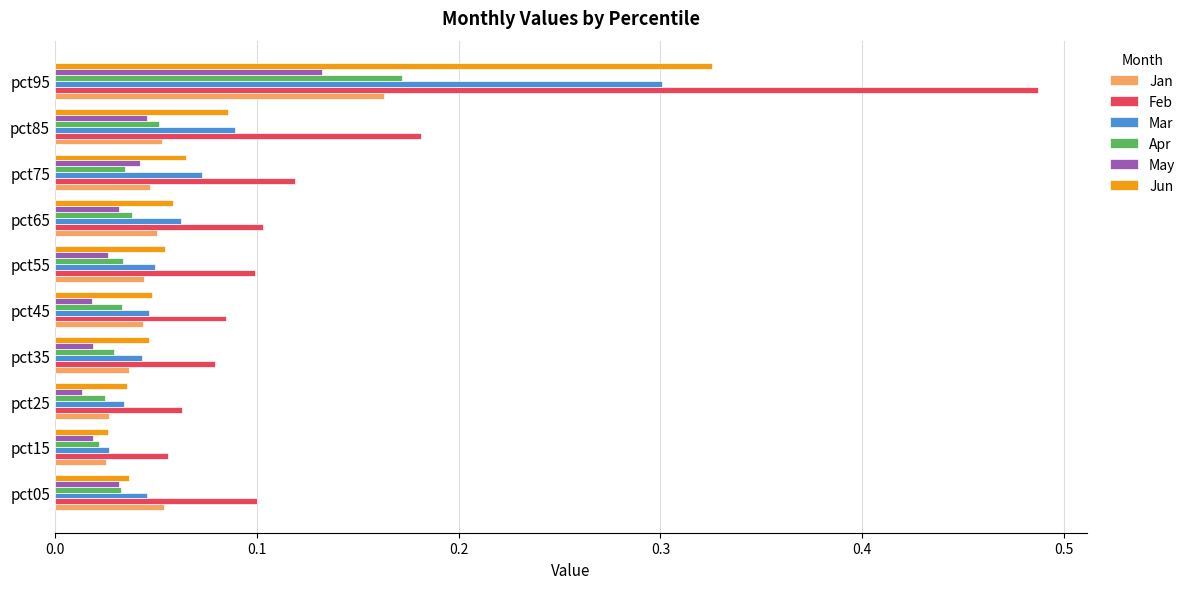

Is the value of Jun at pct55 greater than the value of Apr at pct35?

Yes